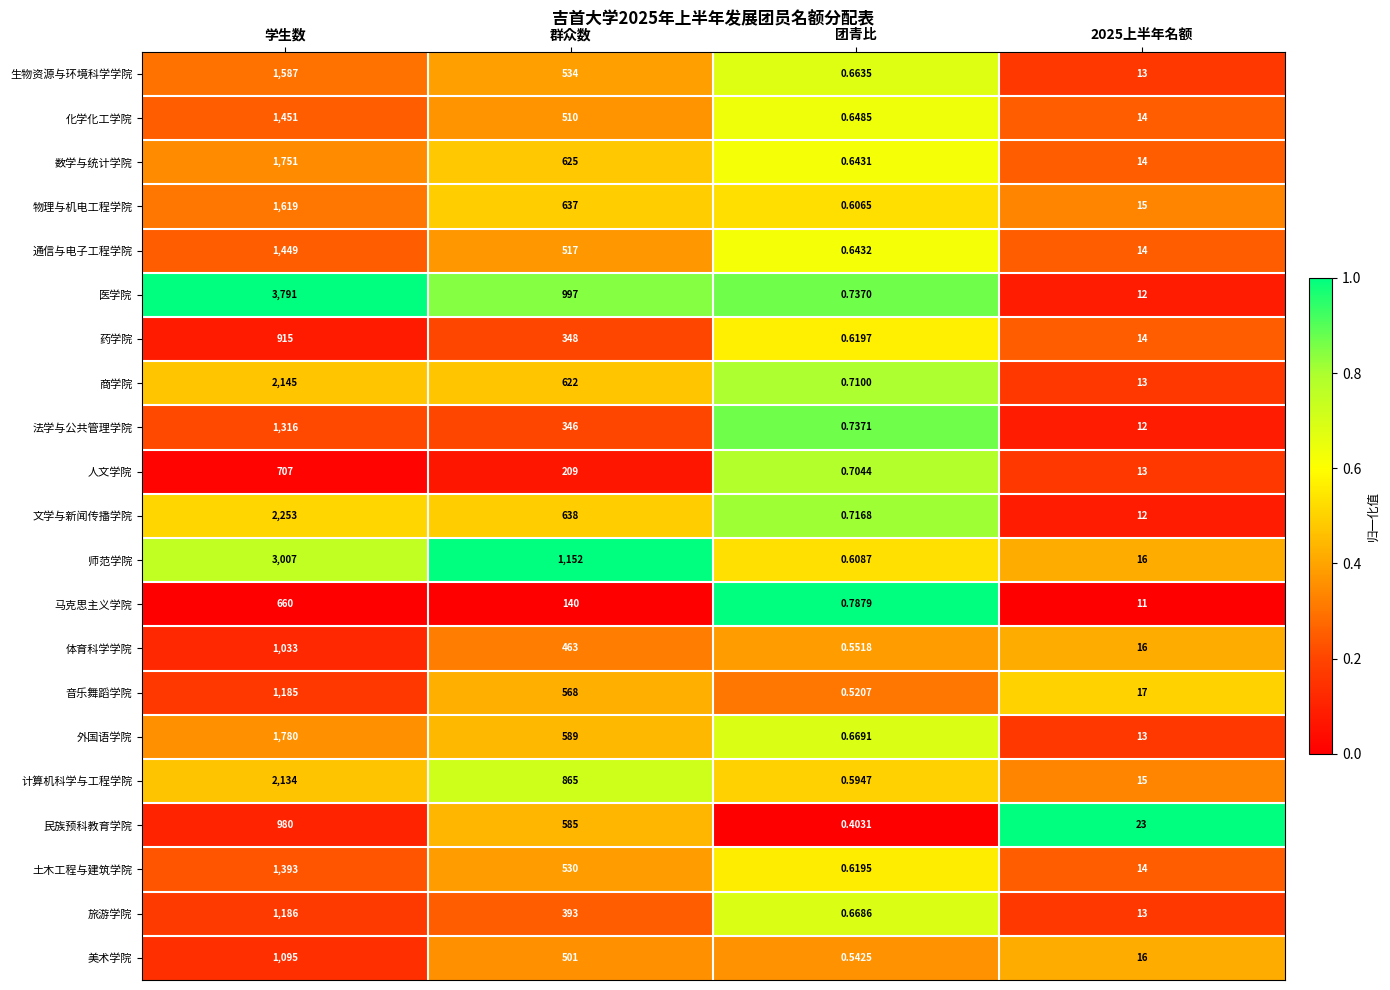

At which category does the chart reach its minimum across all series?

团青比